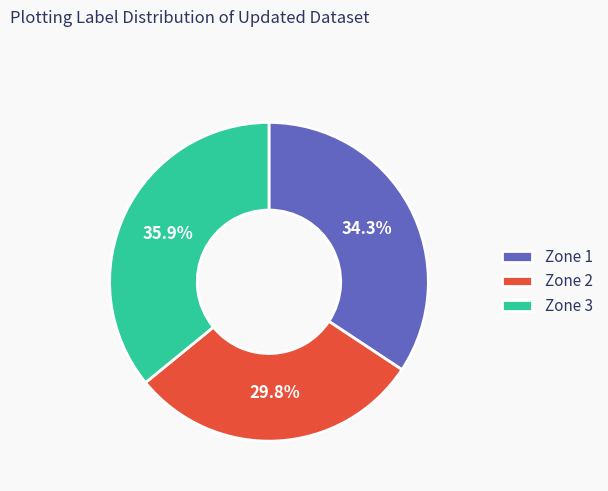

Which slice is the smallest?

Zone 2